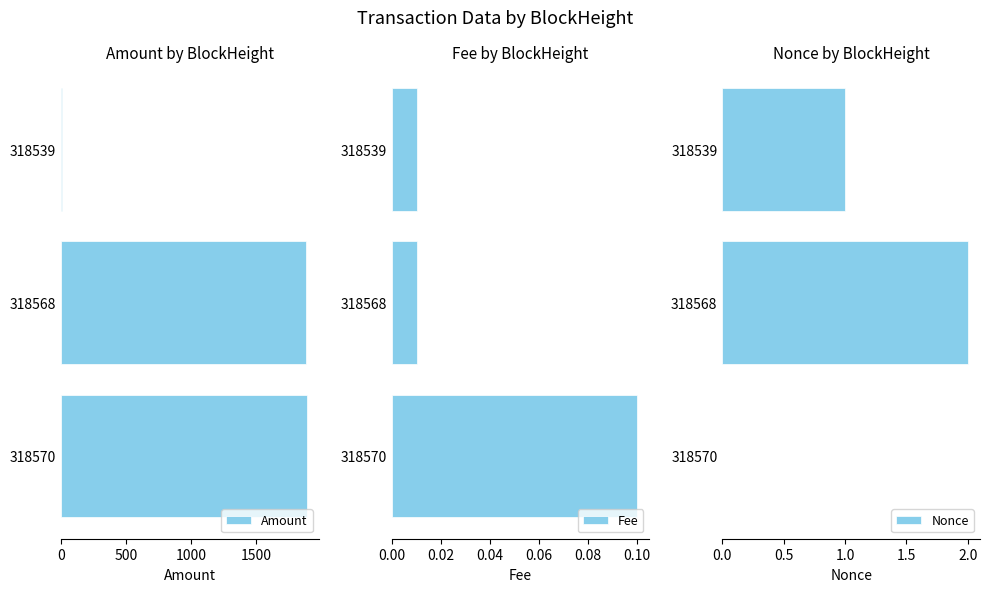

Does the chart contain any negative values?

No